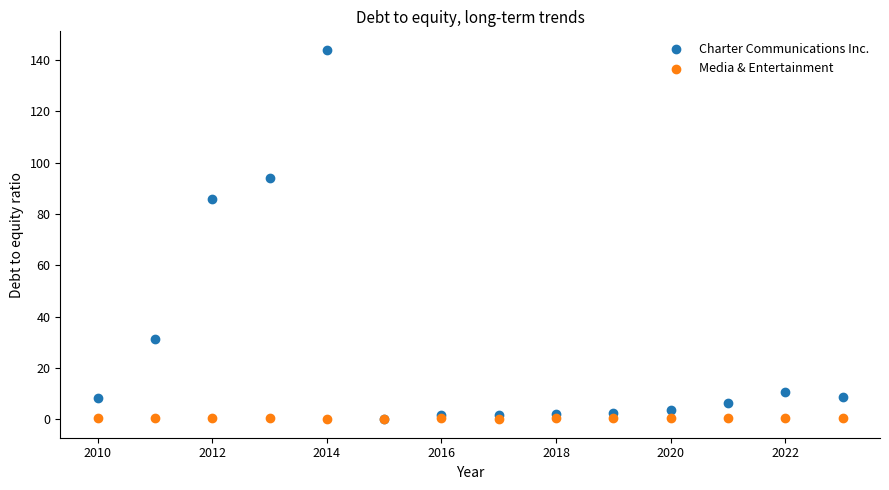

Across all series, what Y value is closest to 71?

86.0